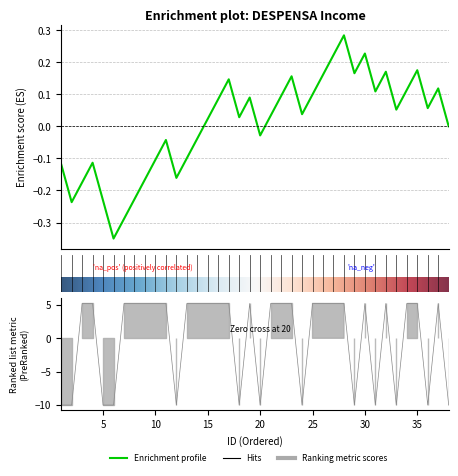

At which category does the chart reach its peak across all series?

25